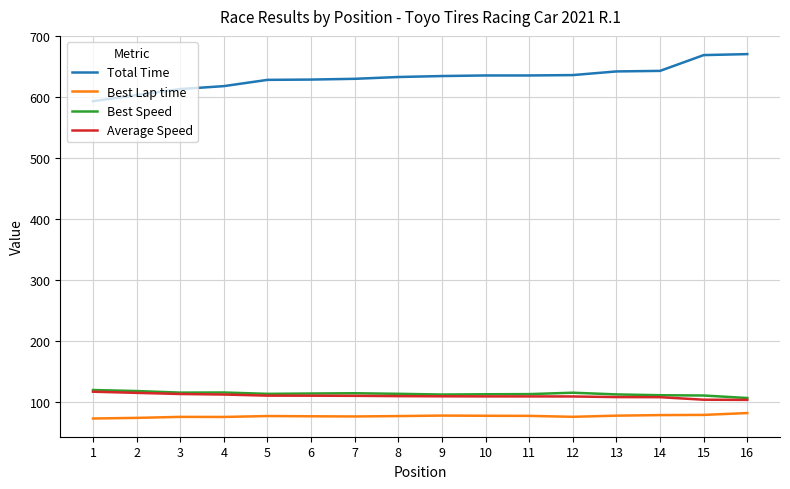

The value of Total Time at 4 is 906.8. True or false?

False